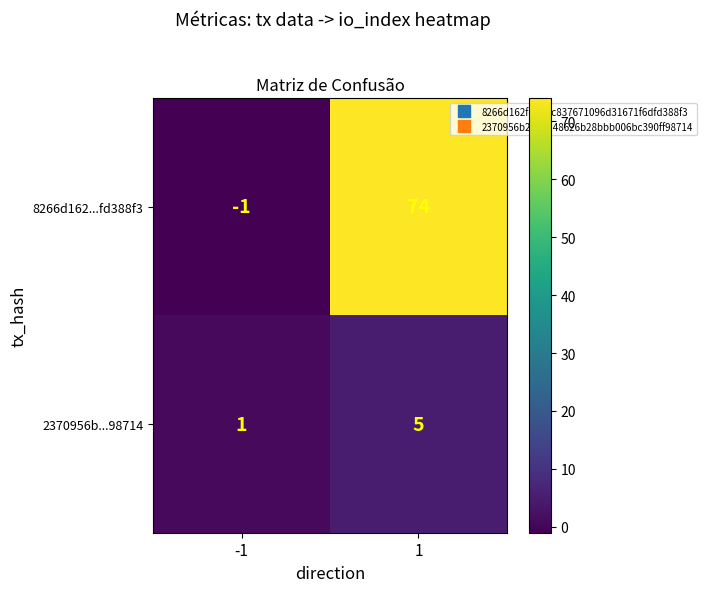

Is it true that 8266d162...fd388f3 equals -2 at -1?

False